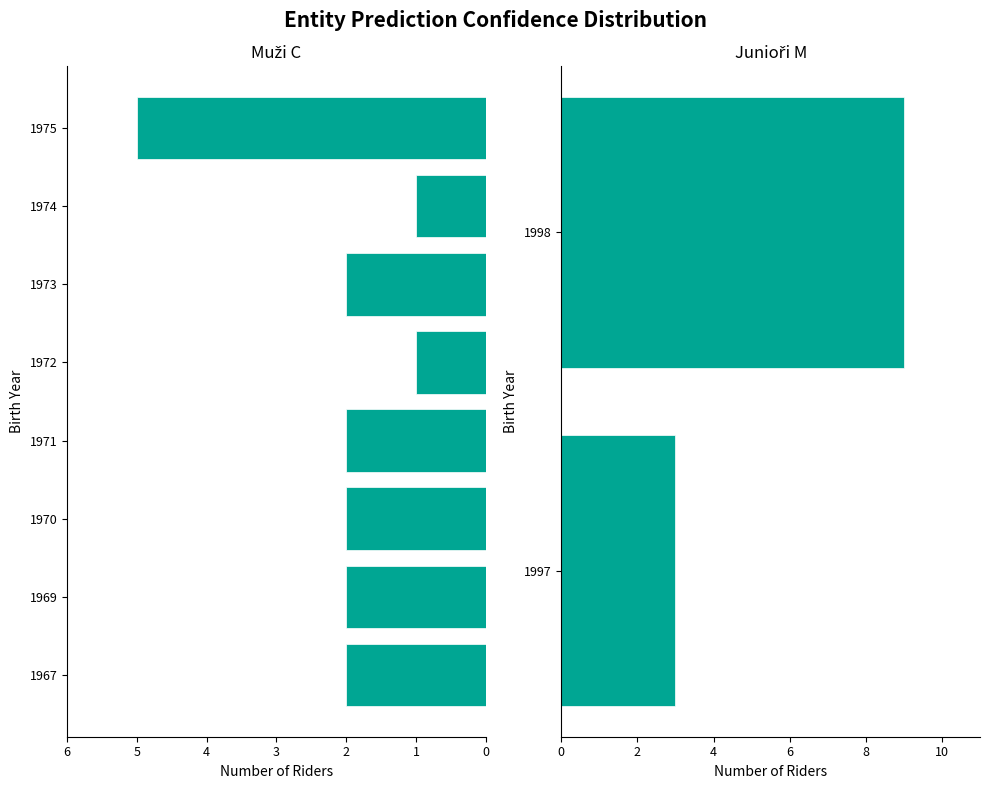

What are all the series names shown in the legend?

Muzi_C, Juniori_M